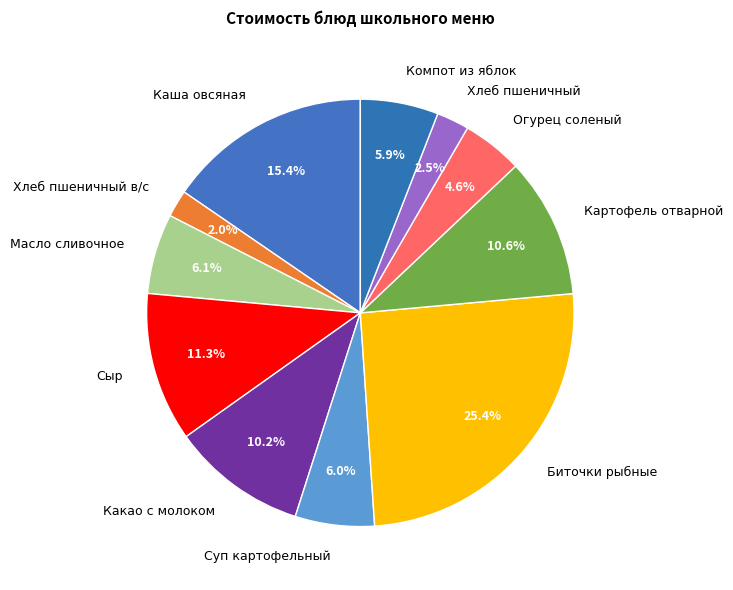

Is there any slice that represents more than half of the pie?

No